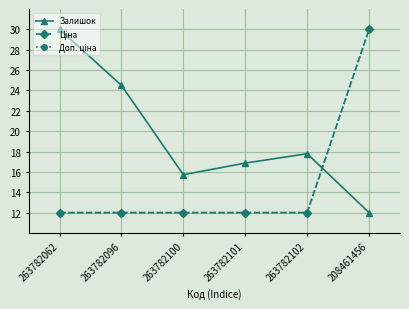

What is the value of the Залишок point at the 1st from the left?

30.0